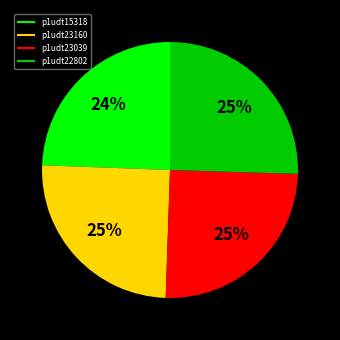

To the nearest percent, what is the combined percentage of p1udt23160 and p1udt15318?

49%